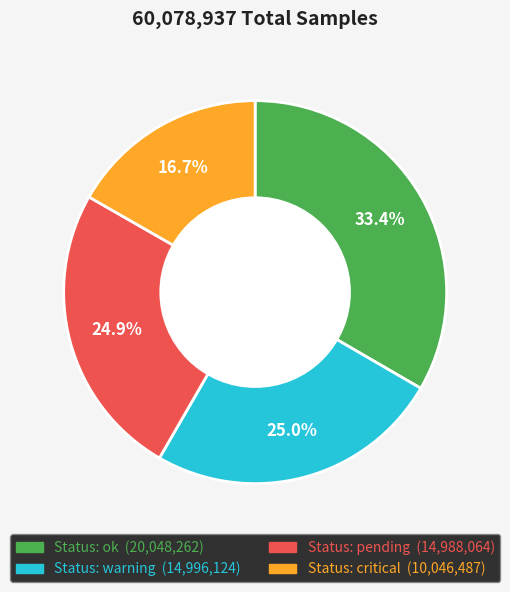

Is there any slice that represents more than half of the pie?

No